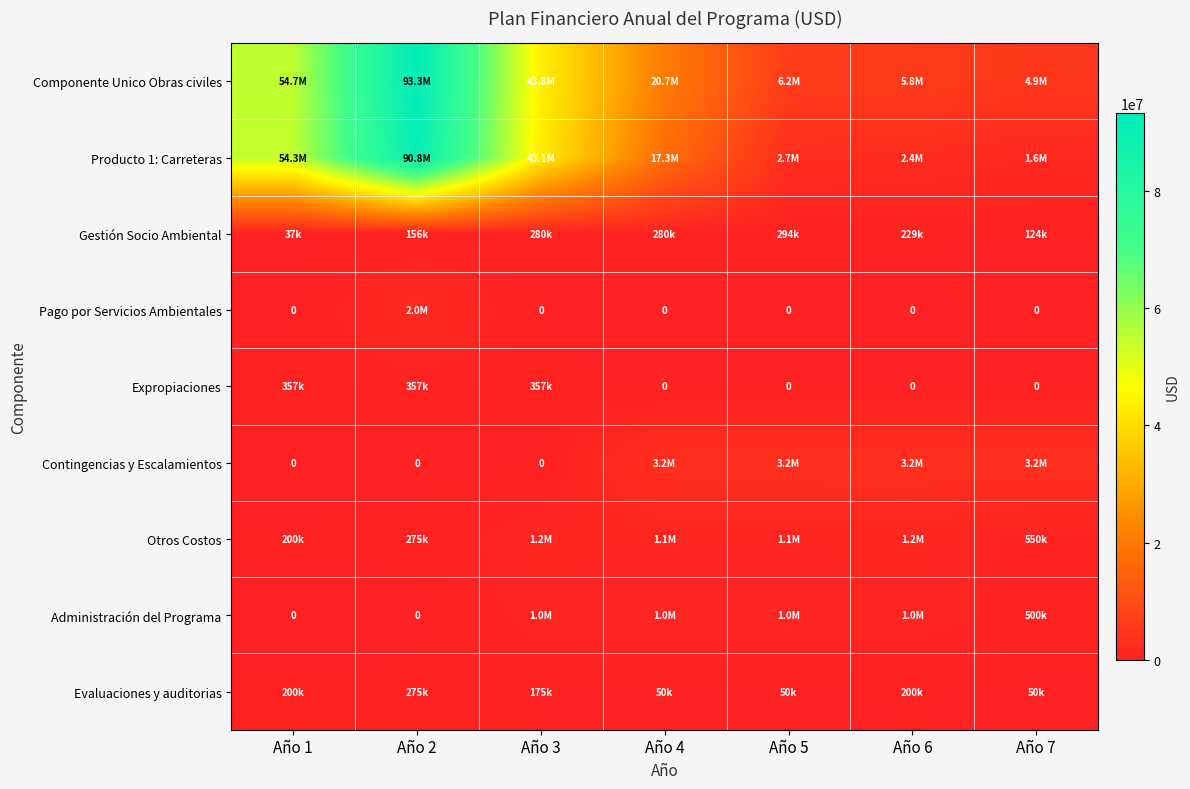

Where is Contingencias y Escalamientos nearest to the value 1589298?

Año 1